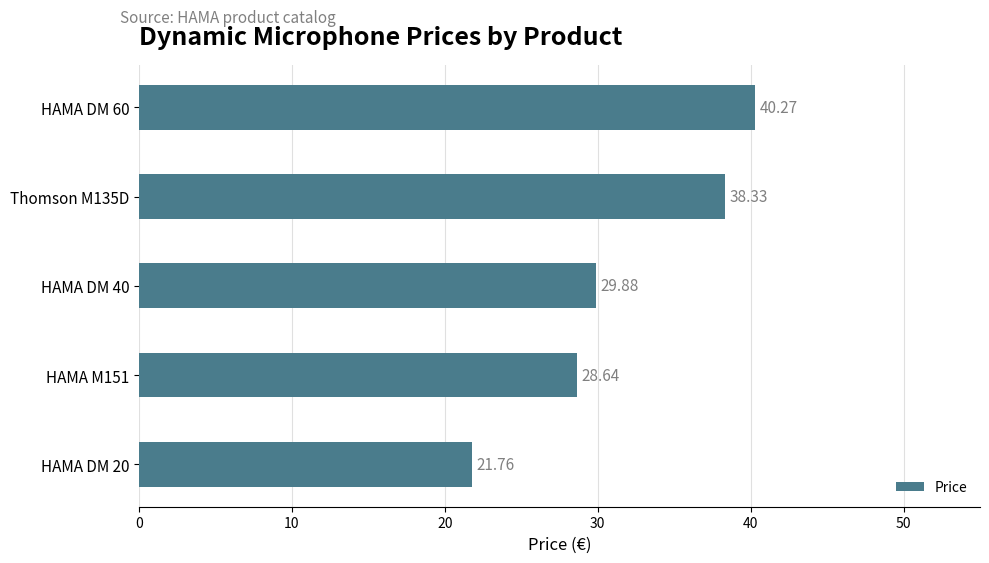

What is the average value?

31.8